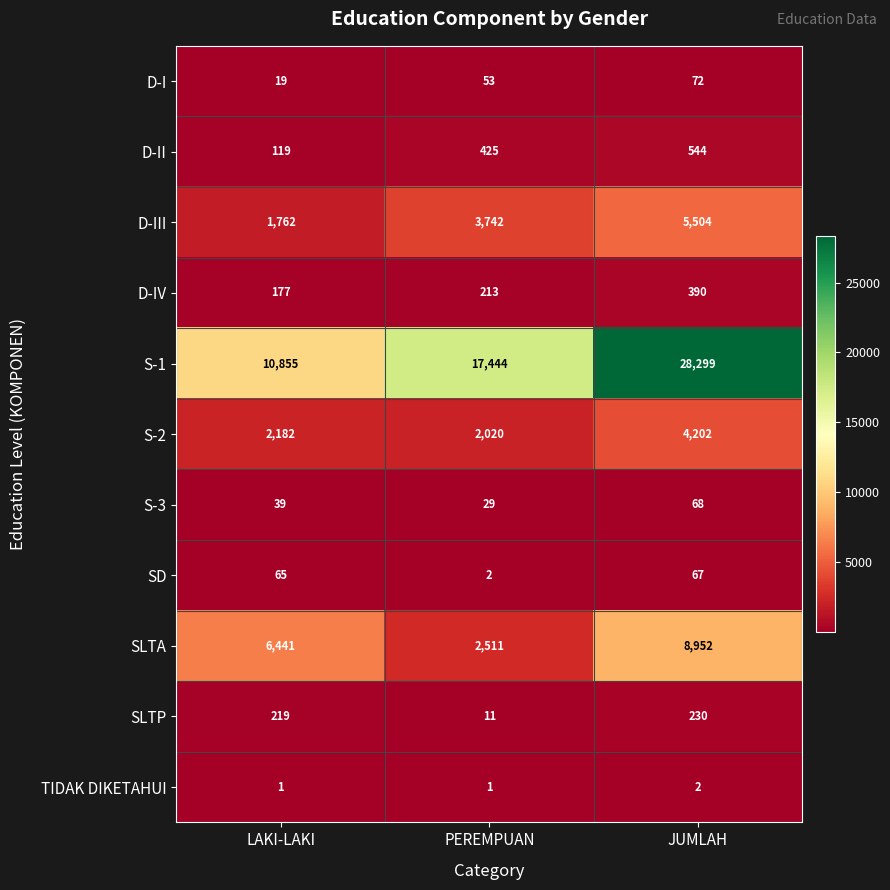

At JUMLAH, list the series in order from largest to smallest.

S-1, SLTA, D-III, S-2, D-II, D-IV, SLTP, D-I, S-3, SD, TIDAK DIKETAHUI